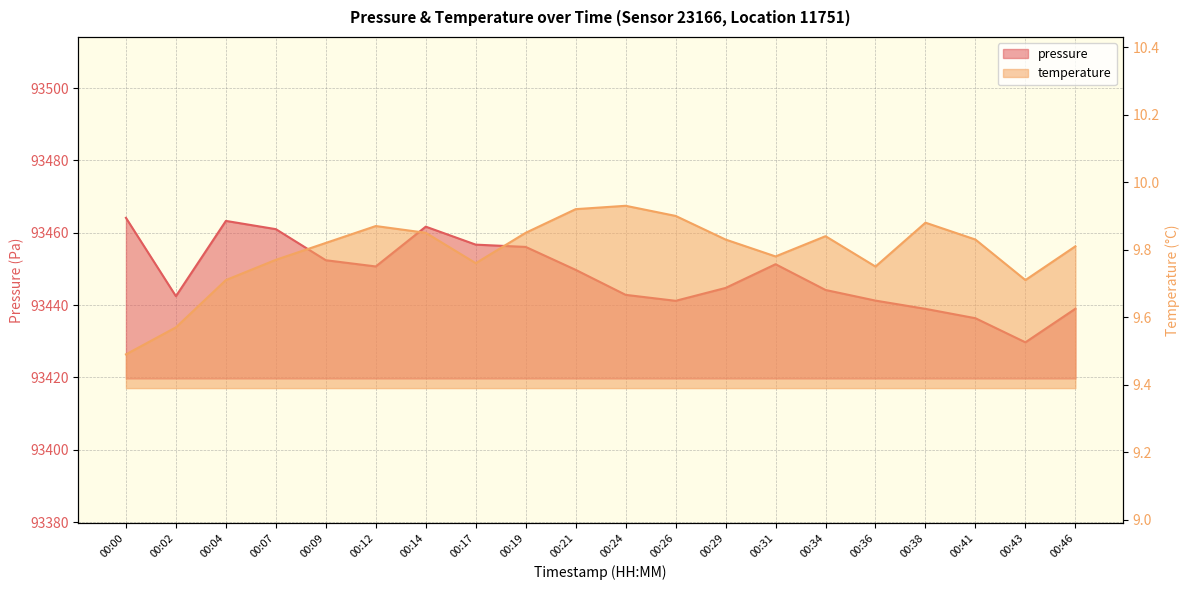

Rank the series at 00:31 from lowest to highest value.

temperature, pressure